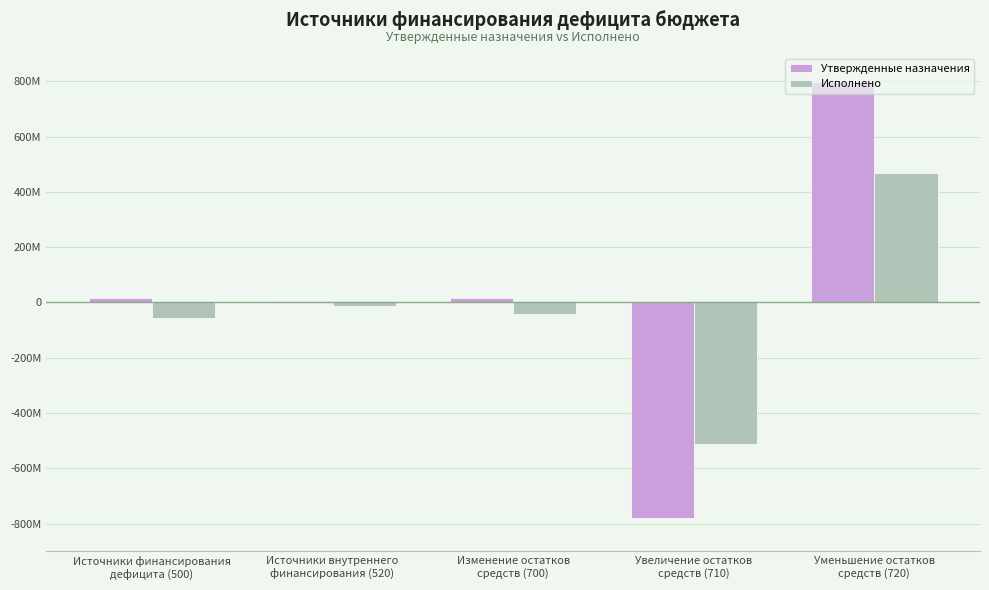

What is the minimum value for Исполнено?

-510670678.5